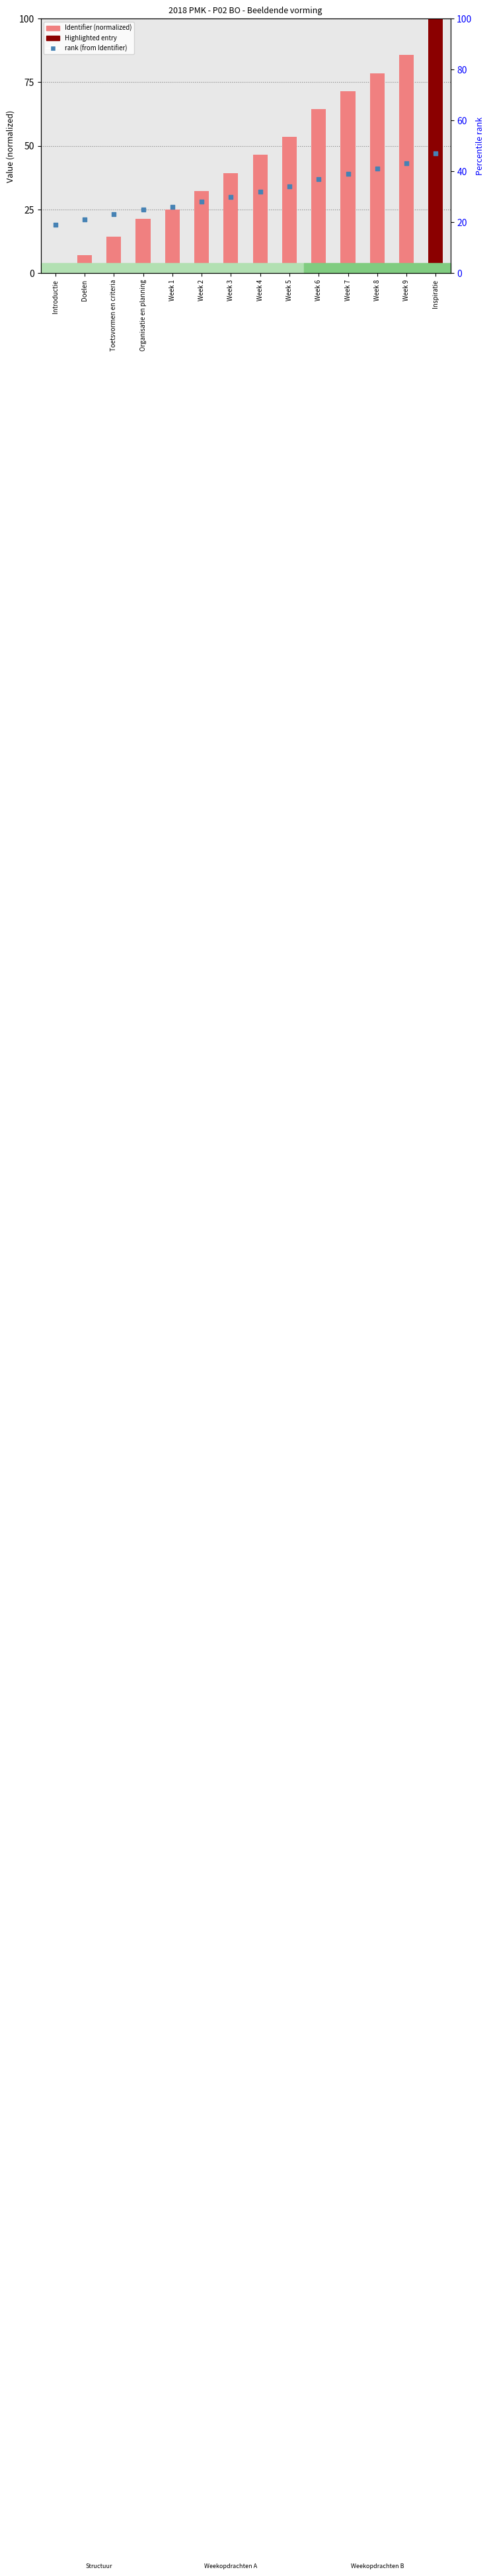

Is the value of rank (derived from Identifier) at Introductie greater than the value of Identifier (normalized) at Organisatie en planning?

No